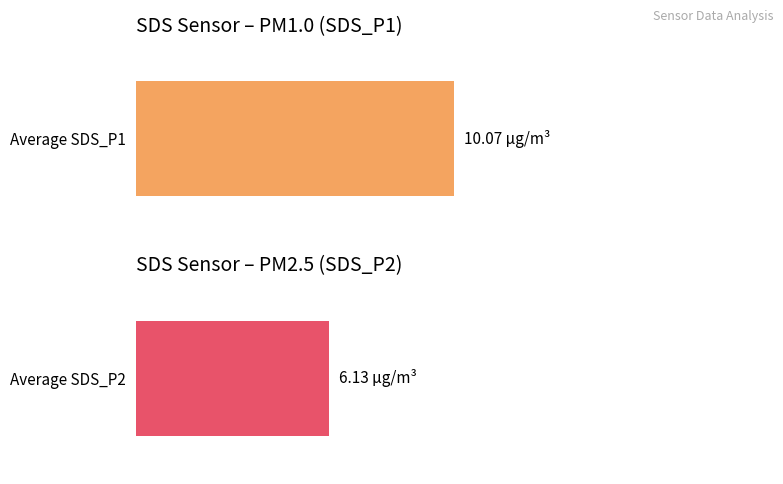

What are all the series names shown in the legend?

SDS_P1, SDS_P2